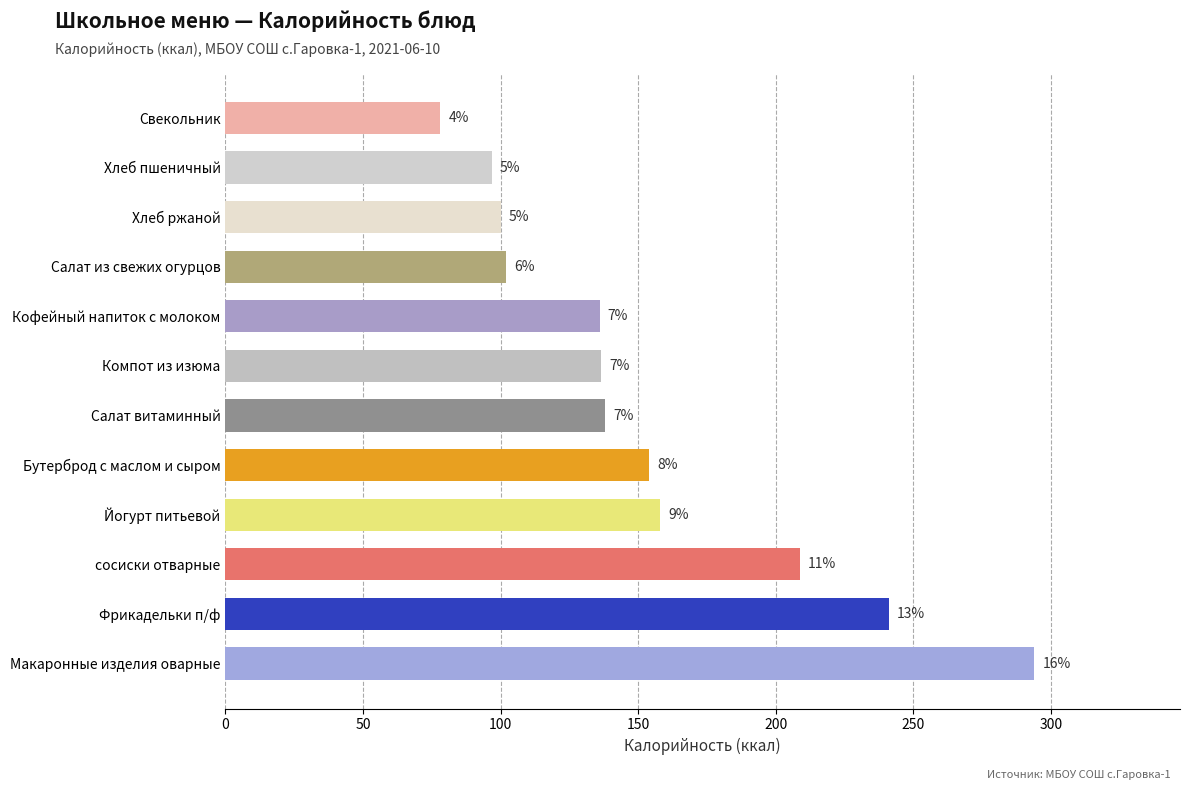

How many bars are there in total?

12